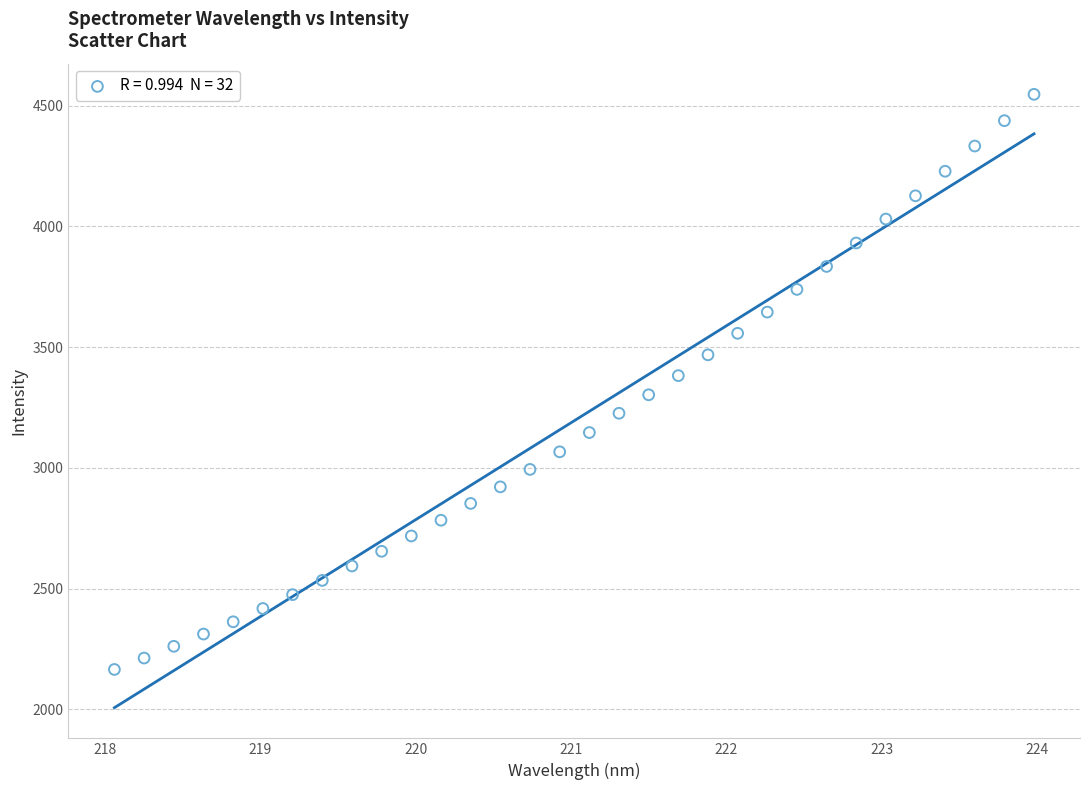

What is the range of Y values (max minus min)?

2382.9